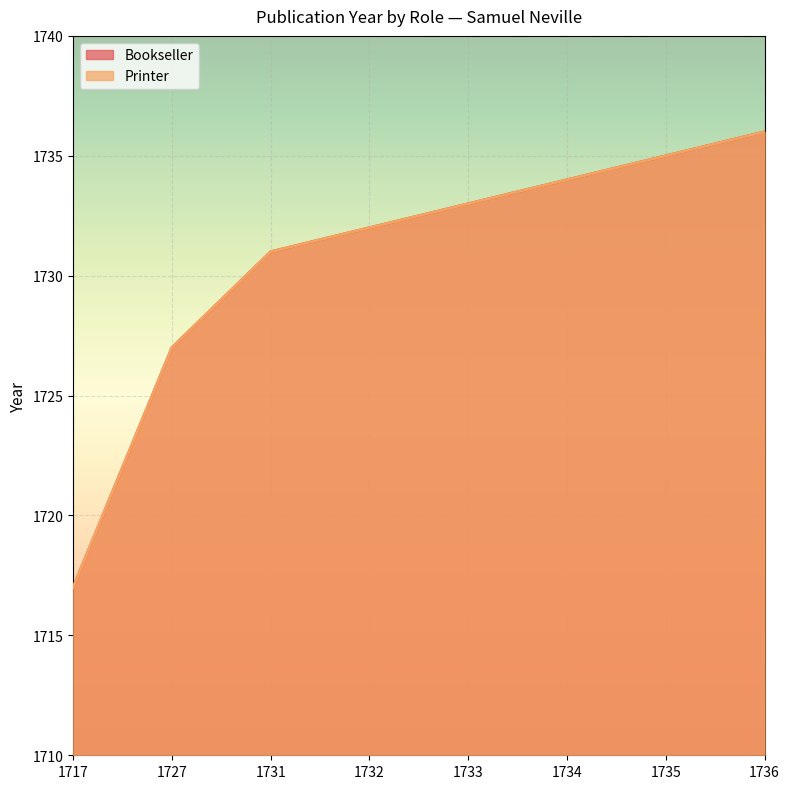

What is the approximate value of Printer at 1735?

1735